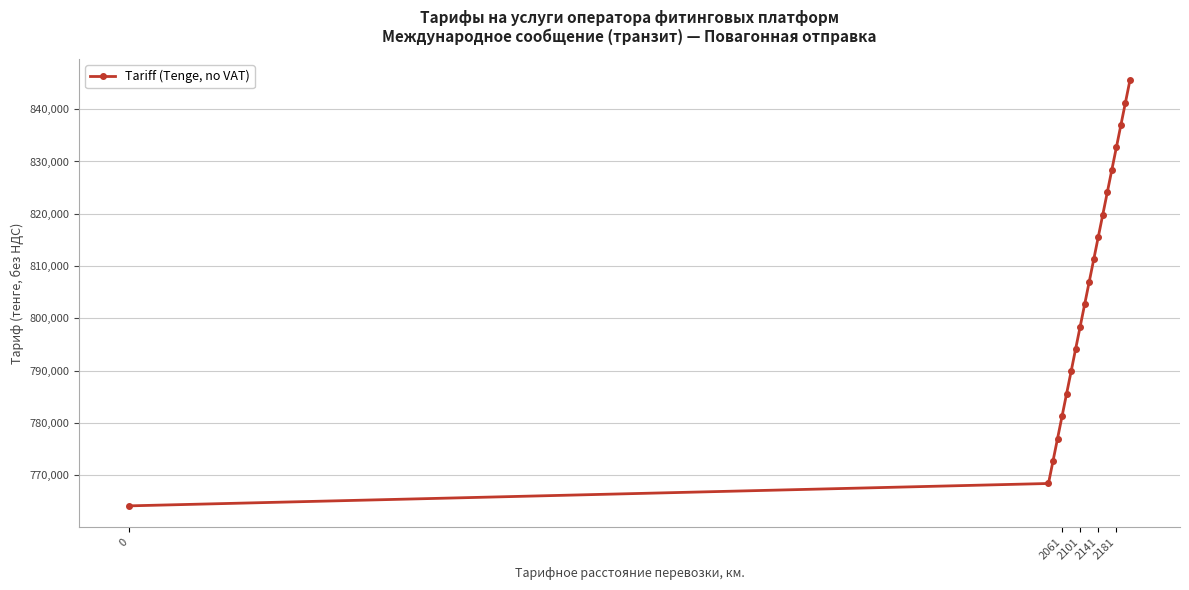

What is the value of the 10th point from the left?

802694